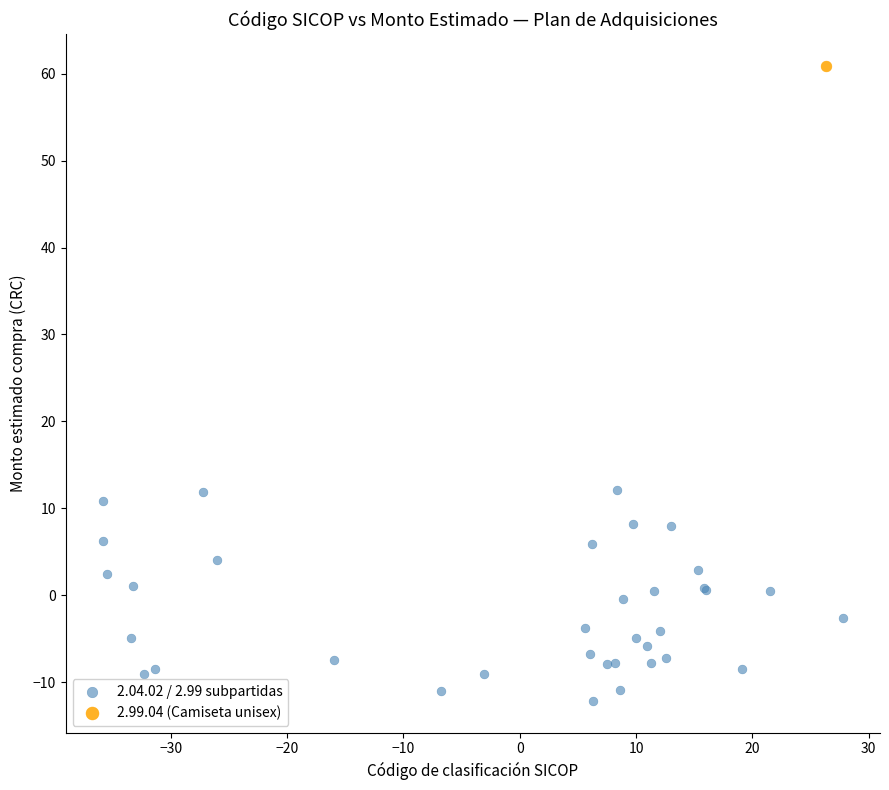

What are all the series names shown in the legend?

2.04.02 / 2.99 subpartidas, 2.99.04 (Camiseta unisex)